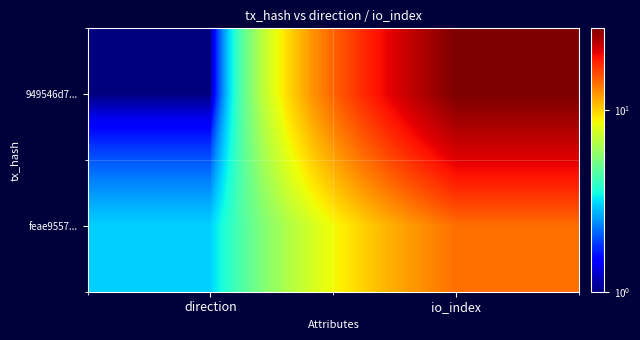

List the series in order of their overall mean, lowest first.

feae9557..., 949546d7...